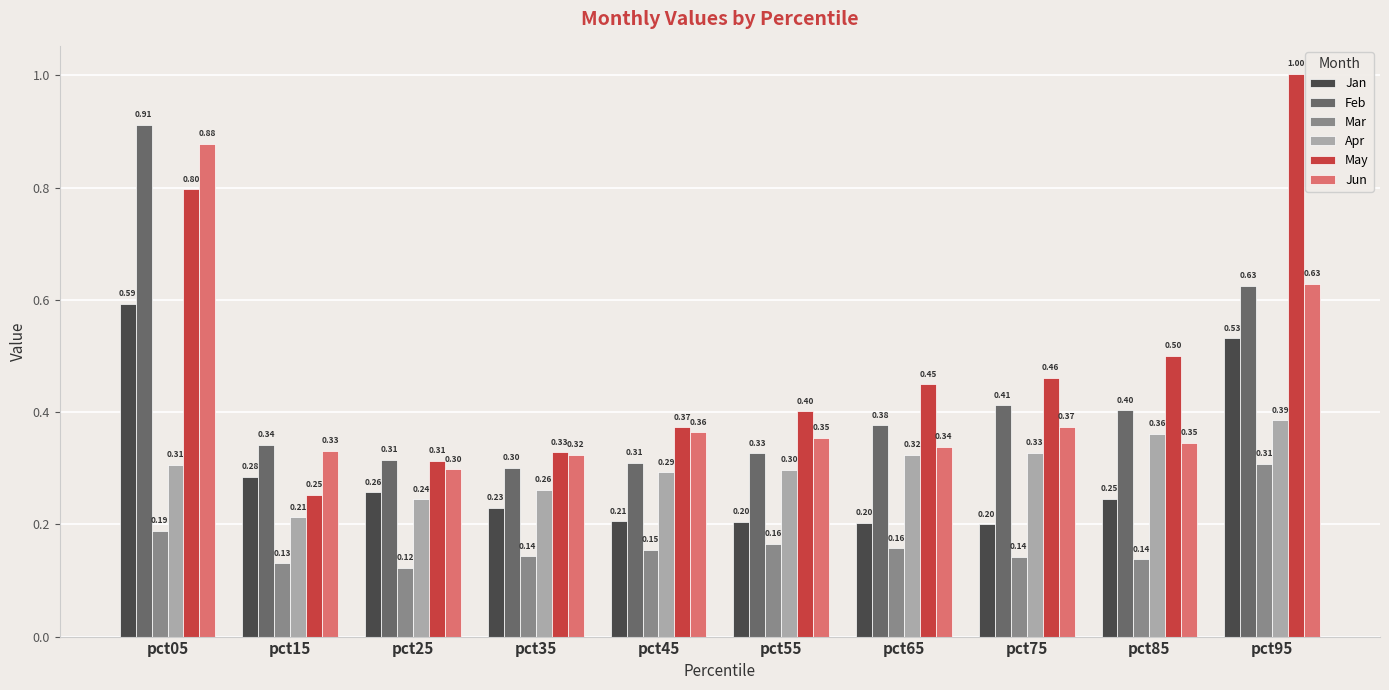

Which series changed the most between pct15 and pct85?

May